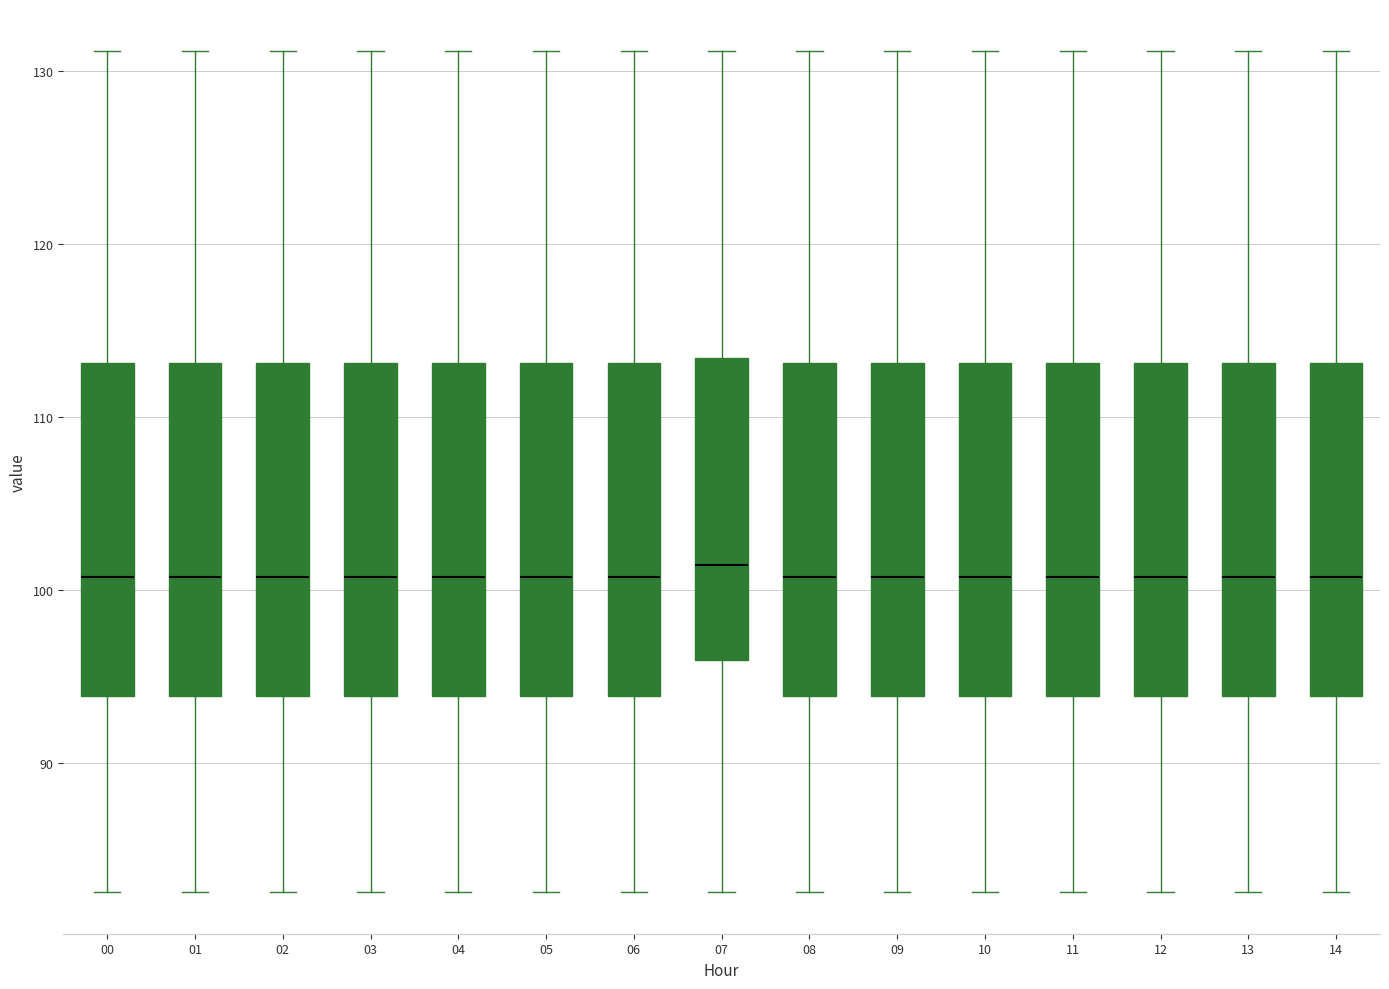

Reading left to right, read every box against the y-axis: the position of its median line, the range the box covers, and the ends of its whiskers. The values are not printed on the chart, so give them approximately, as read against the axis.

00: median 101, box 94 to 113, whiskers 83 to 131
01: median 101, box 94 to 113, whiskers 83 to 131
02: median 101, box 94 to 113, whiskers 83 to 131
03: median 101, box 94 to 113, whiskers 83 to 131
04: median 101, box 94 to 113, whiskers 83 to 131
05: median 101, box 94 to 113, whiskers 83 to 131
06: median 101, box 94 to 113, whiskers 83 to 131
07: median 101, box 96 to 113, whiskers 83 to 131
08: median 101, box 94 to 113, whiskers 83 to 131
09: median 101, box 94 to 113, whiskers 83 to 131
10: median 101, box 94 to 113, whiskers 83 to 131
11: median 101, box 94 to 113, whiskers 83 to 131
12: median 101, box 94 to 113, whiskers 83 to 131
13: median 101, box 94 to 113, whiskers 83 to 131
14: median 101, box 94 to 113, whiskers 83 to 131